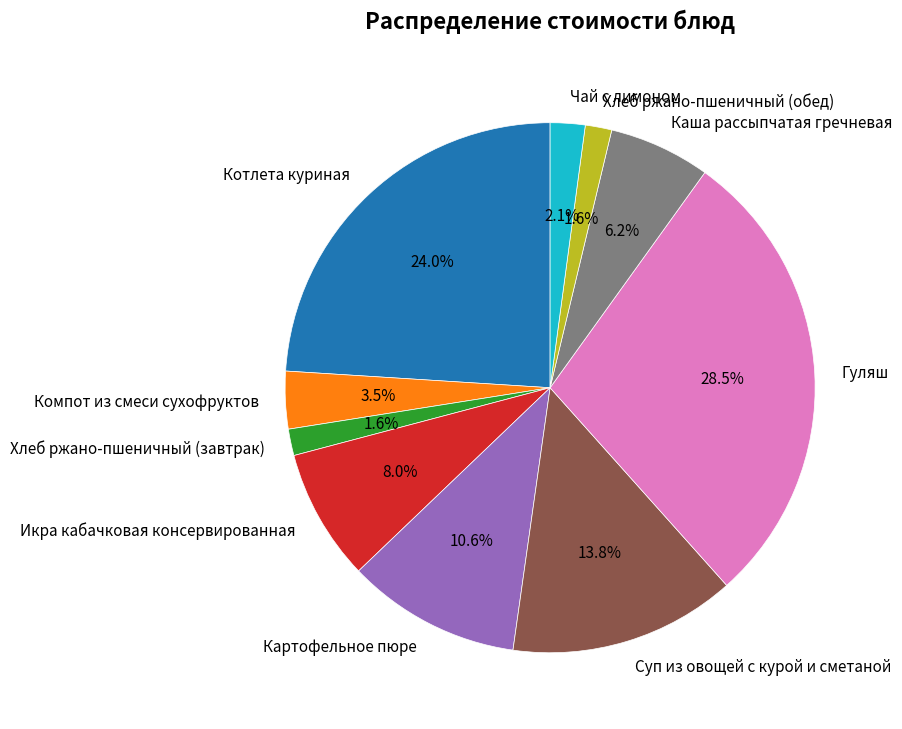

What portion of the pie excludes Каша рассыпчатая гречневая?

93.8%